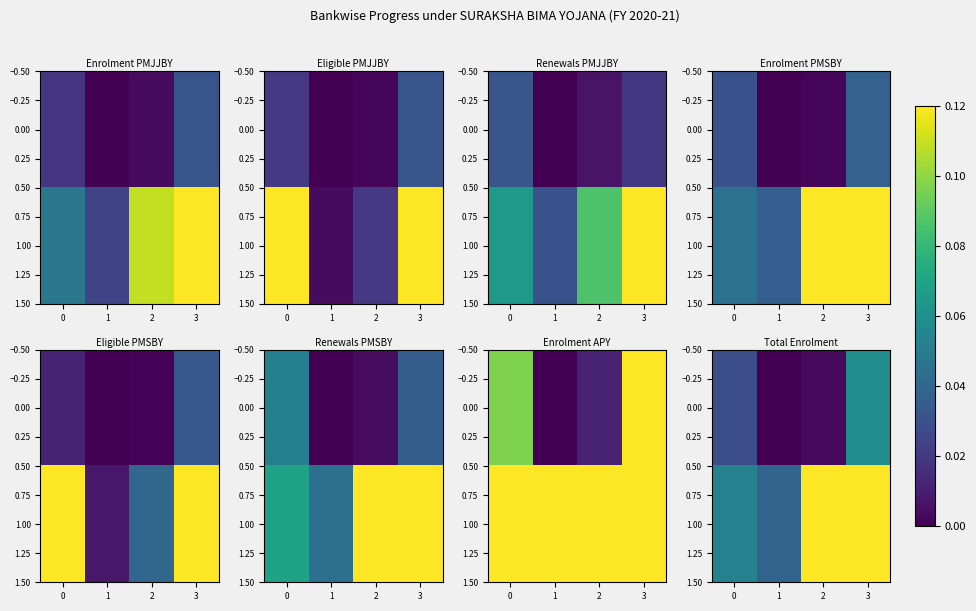

The 0.00 series shows 0.0 at 2. True or false?

False